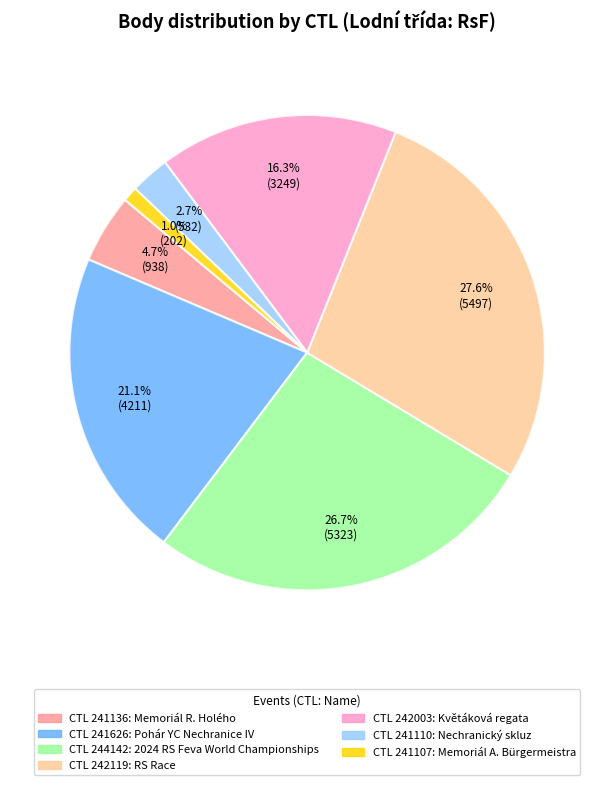

To the nearest percent, what is the average slice percentage?

14%